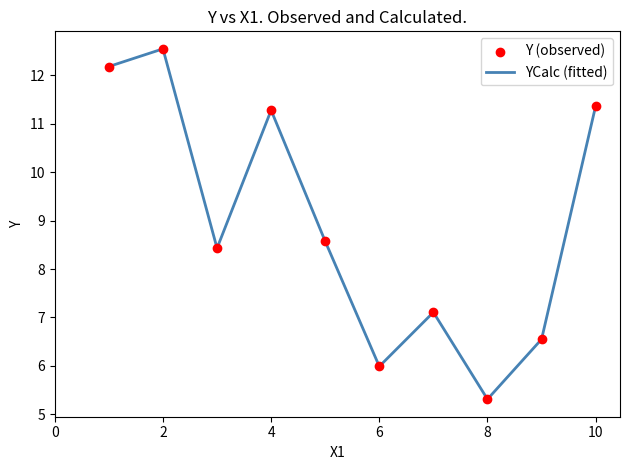

What is the smallest value displayed?

5.3